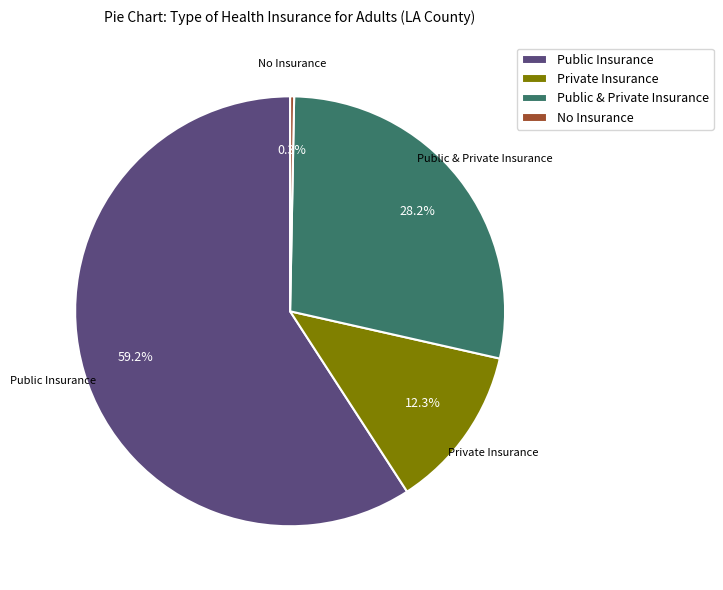

How many slices are in this pie chart?

4